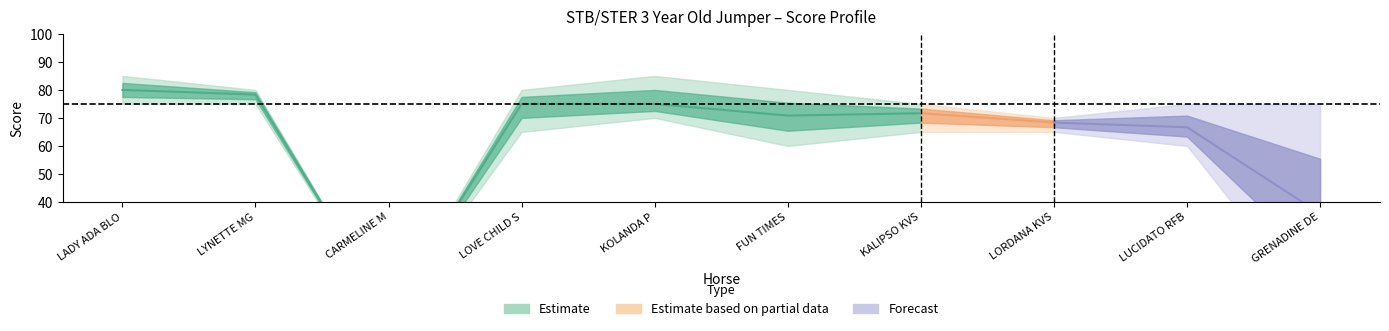

How many lines are shown in the chart?

6